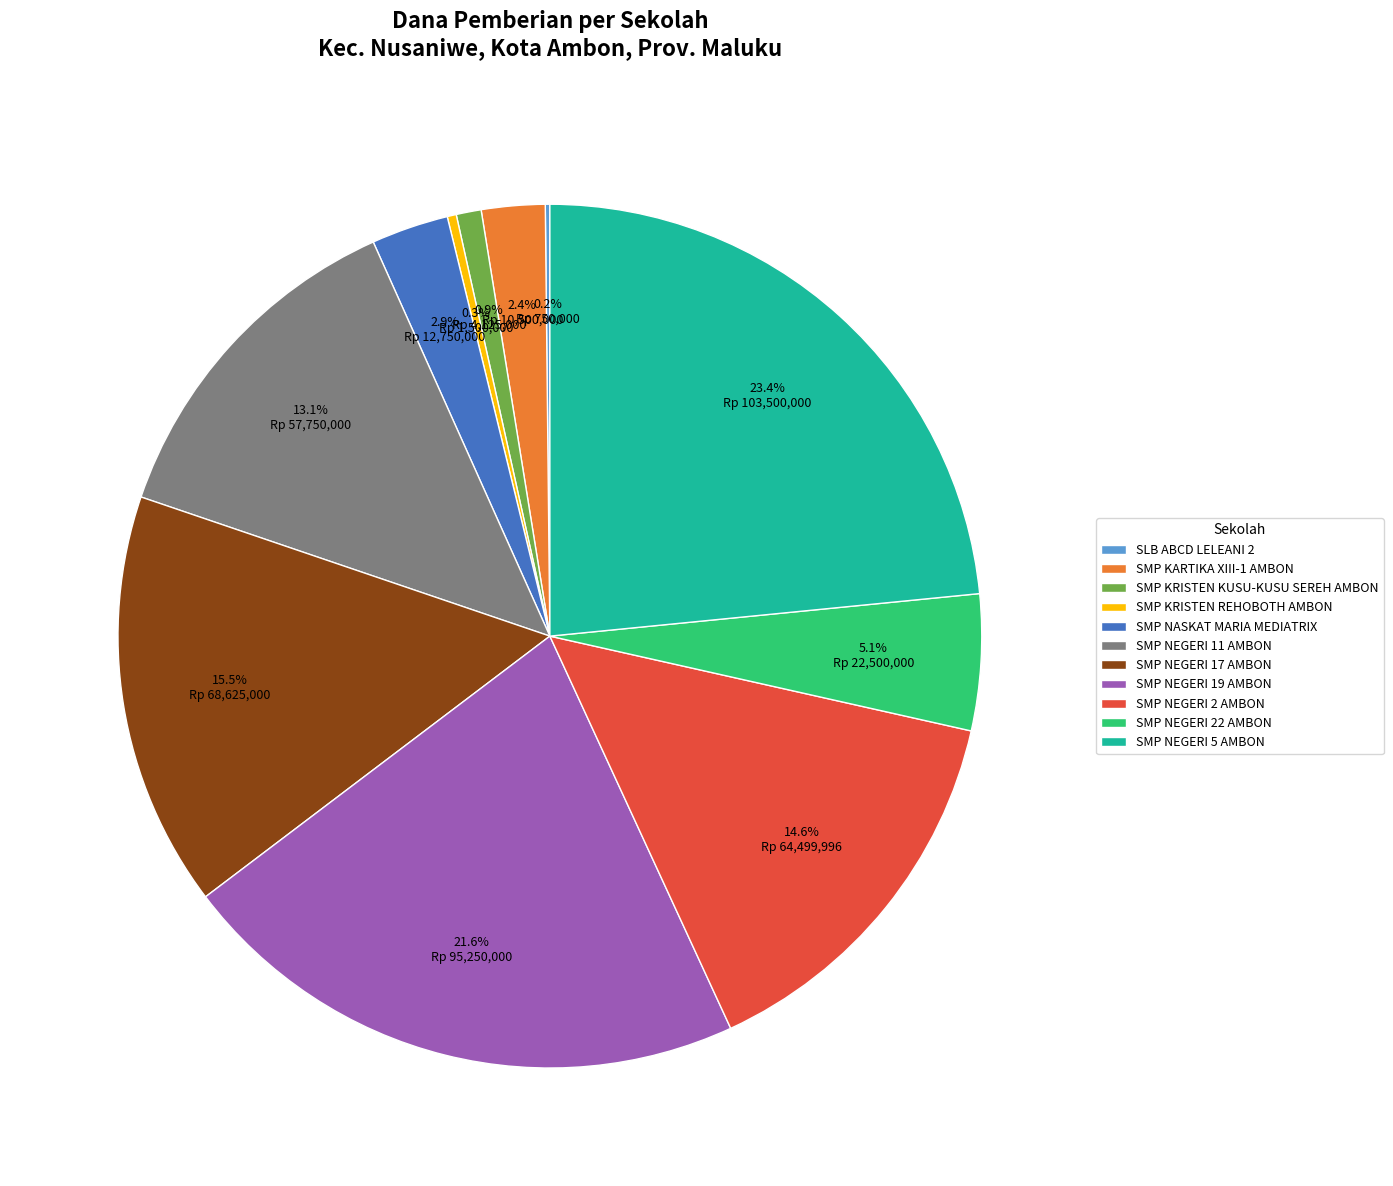

Which slice is the largest?

SMP NEGERI 5 AMBON